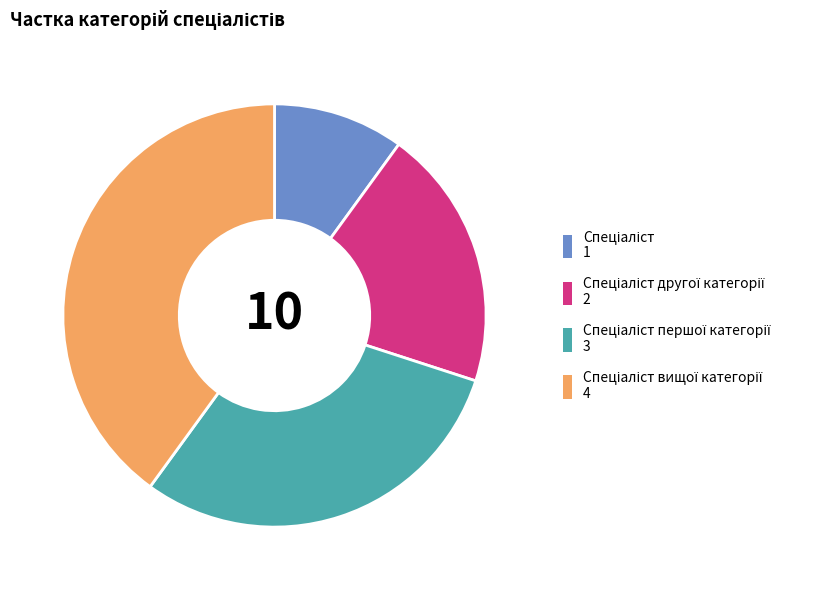

Is there a majority slice in this chart?

No